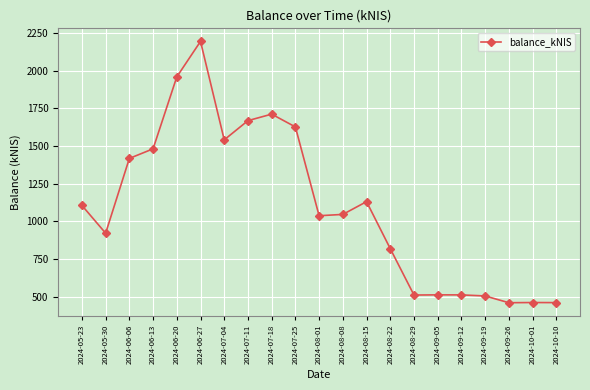

What is the ratio of the value at 2024-09-05 to the value at 2024-08-15?

0.5